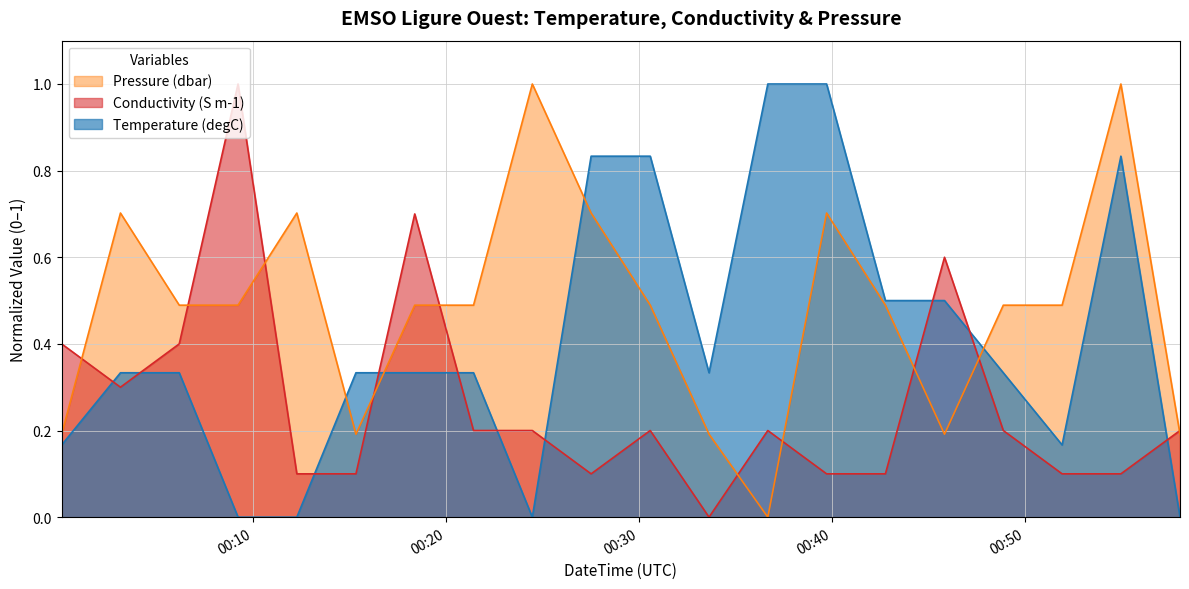

After their last crossing, which series has the higher values: Temperature (degC) or Pressure (dbar)?

Pressure (dbar)